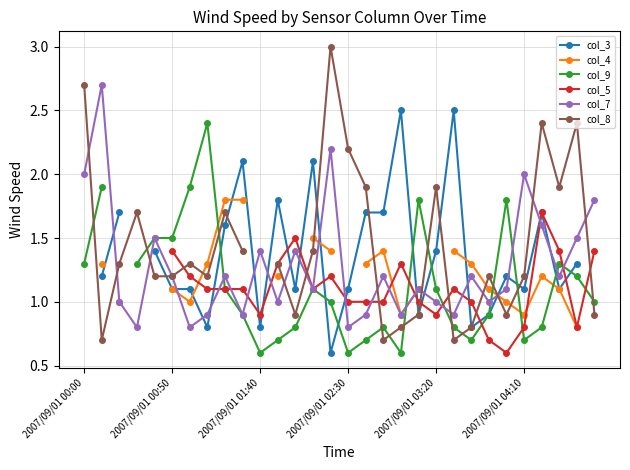

What is the minimum value for col_7?

0.8